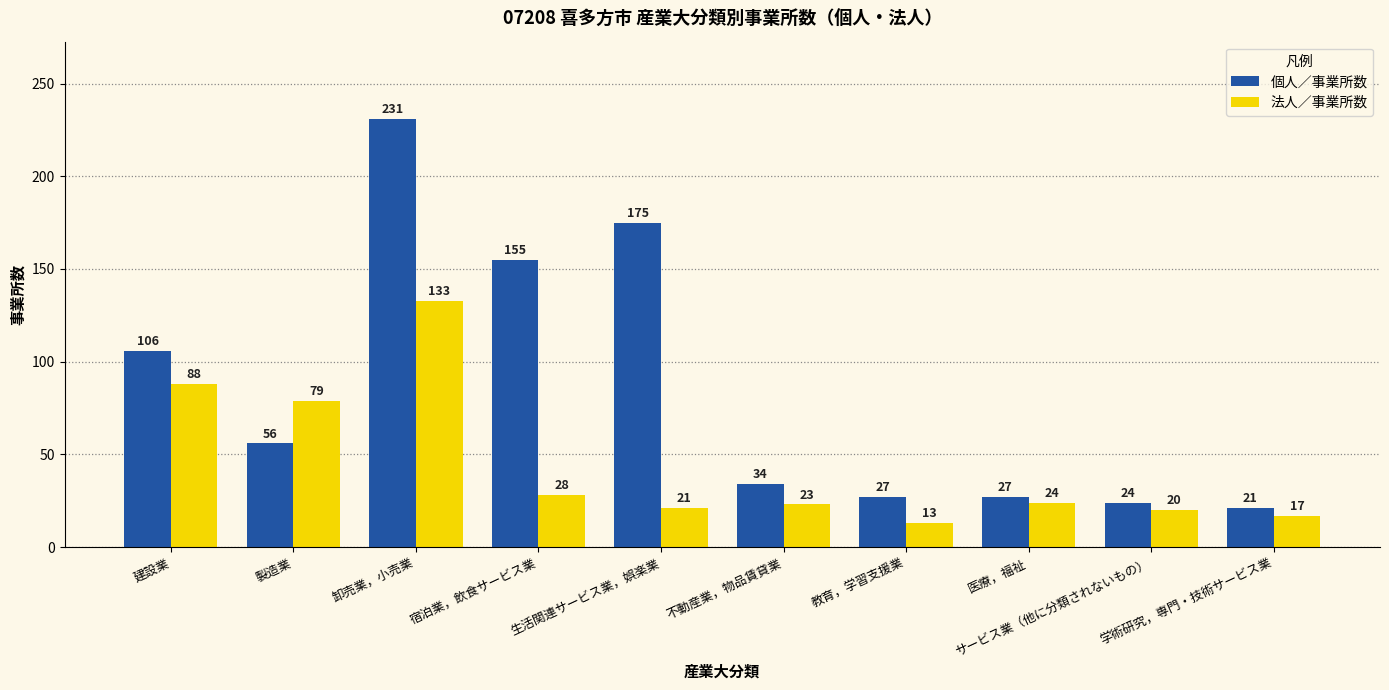

What is the minimum value shown in the chart?

13